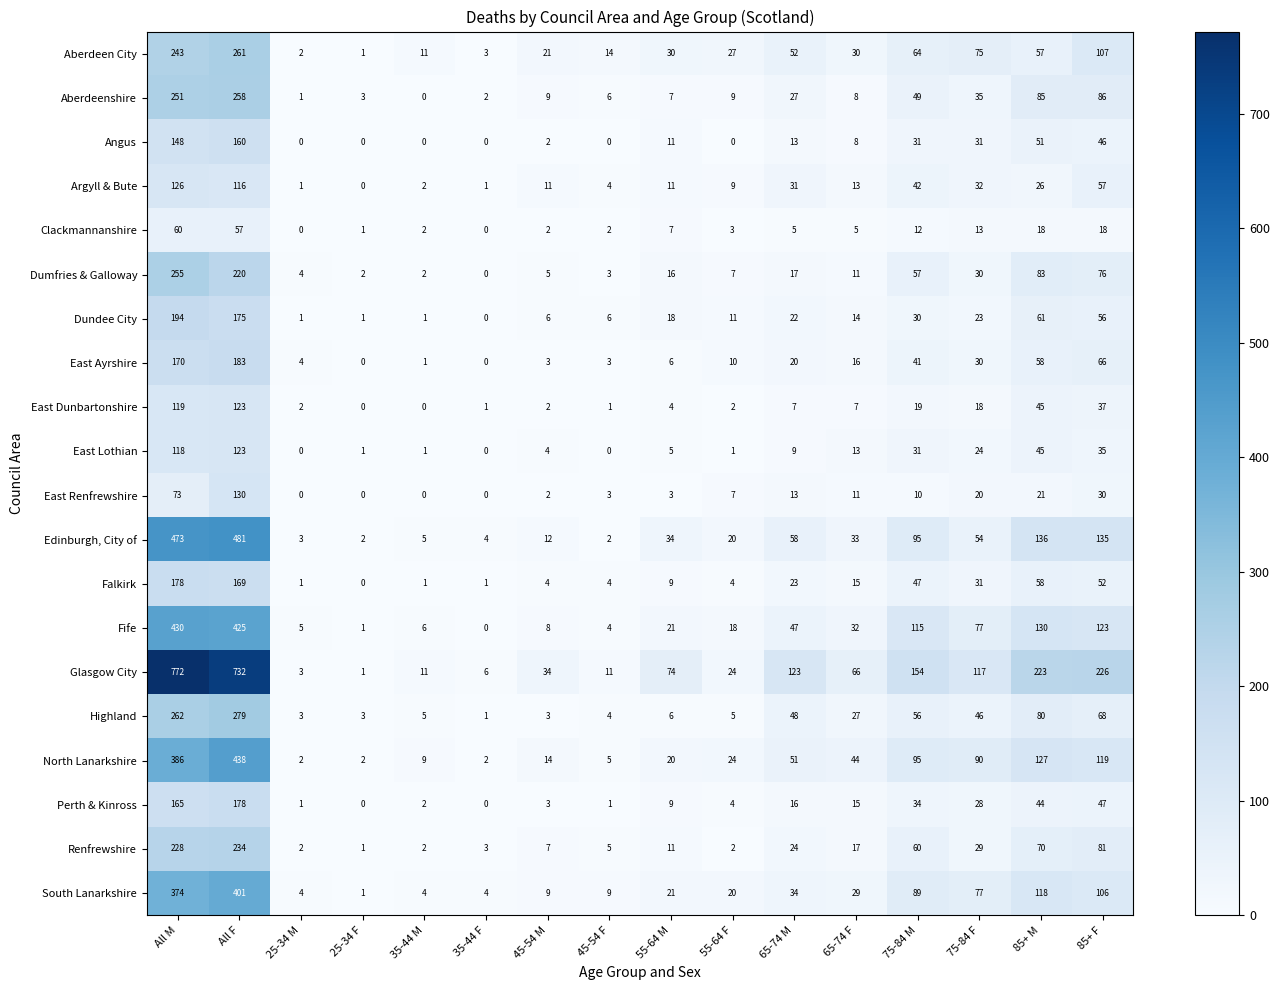

Which series has the largest range (max minus min)?

Glasgow City